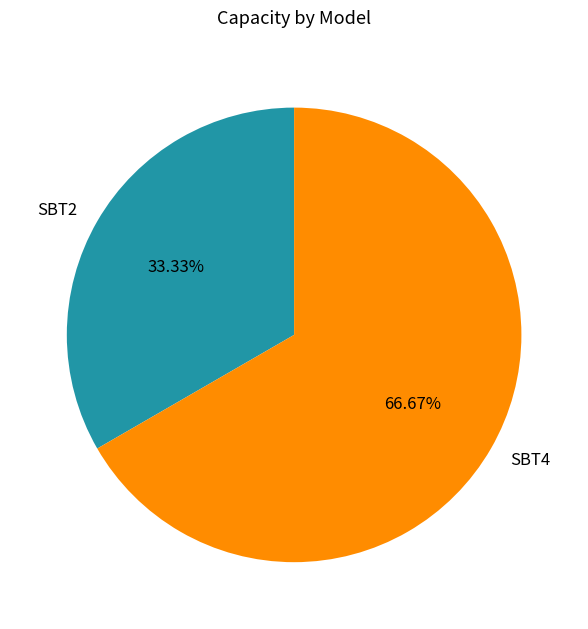

Which category accounts for the majority?

SBT4